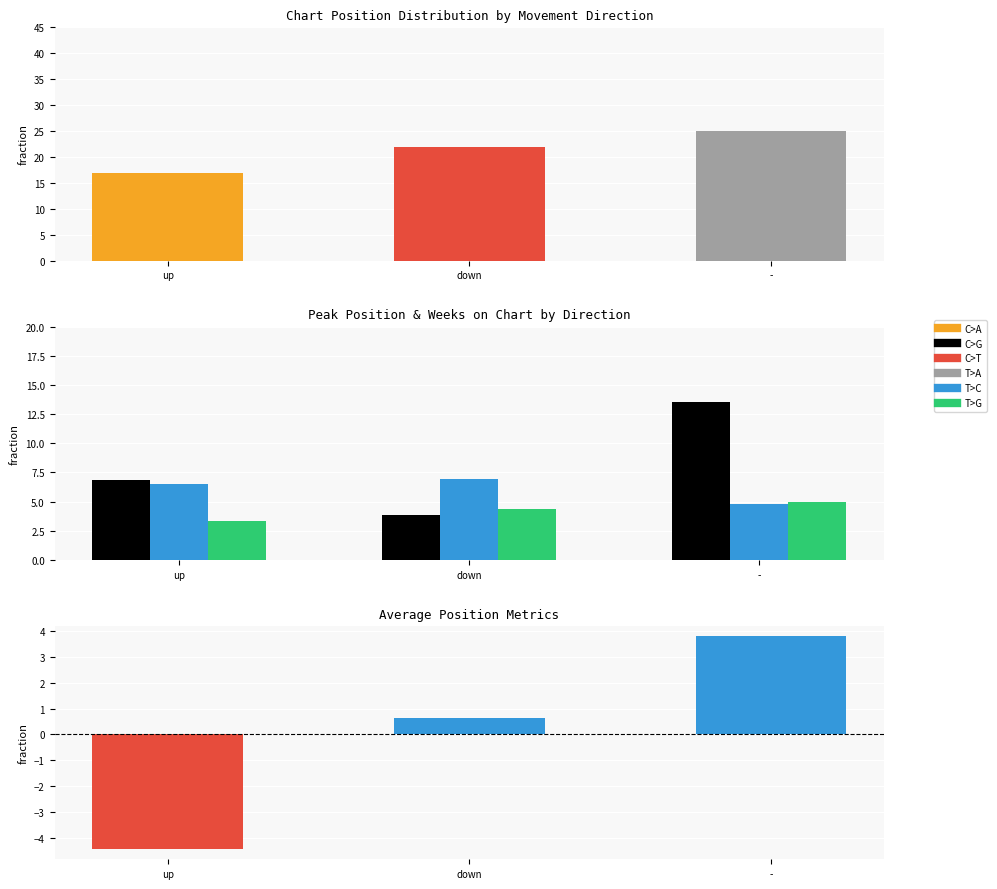

Reading left to right, transcribe all the data shown in this chart.

Avg Position: 16.8	21.8	25.0
Peak Position: 6.9	3.8	13.5
Weeks/10: 6.5	6.9	4.8
Position/5: 3.4	4.4	5.0
Position Residual: -4.4	0.6	3.8